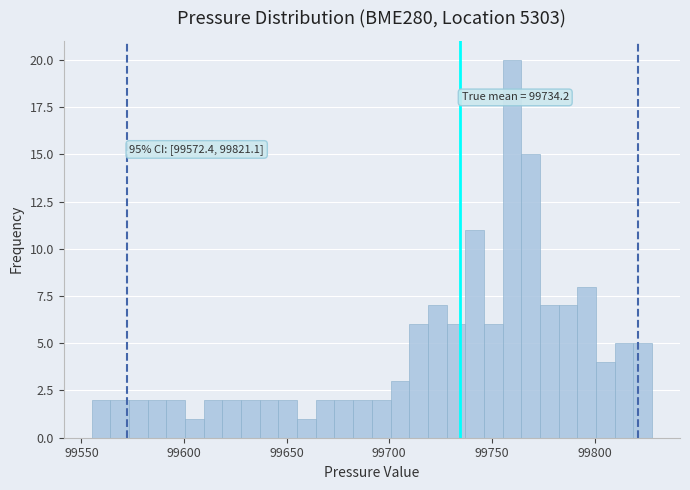

Read against the x-axis, roughly where is the centre of the tallest bar?

99760